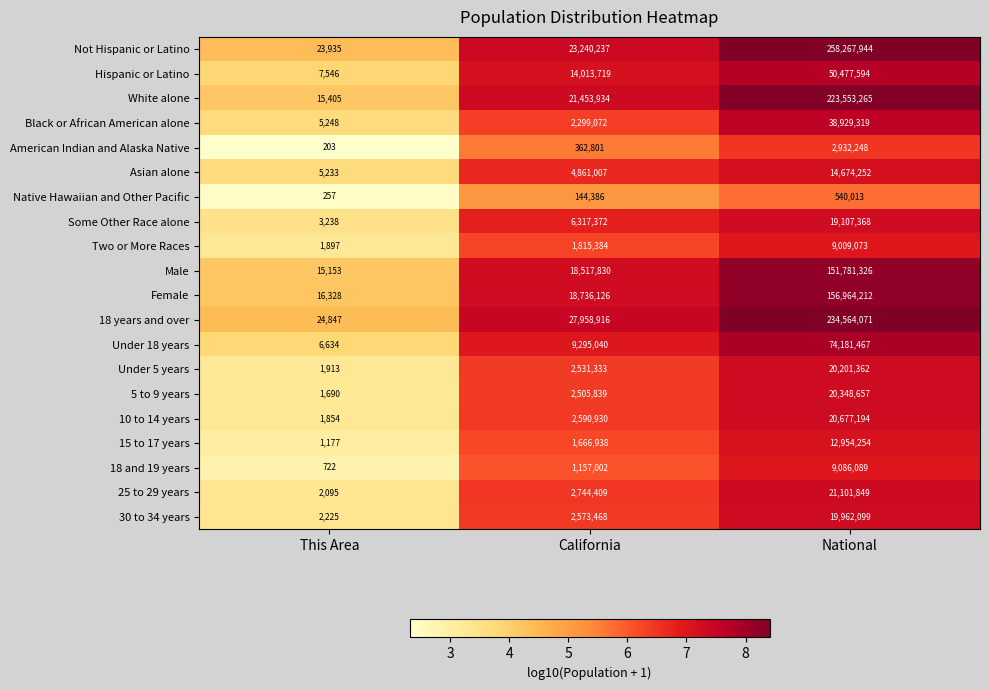

True or false: American Indian and Alaska Native has a value of 362801 at California.

True